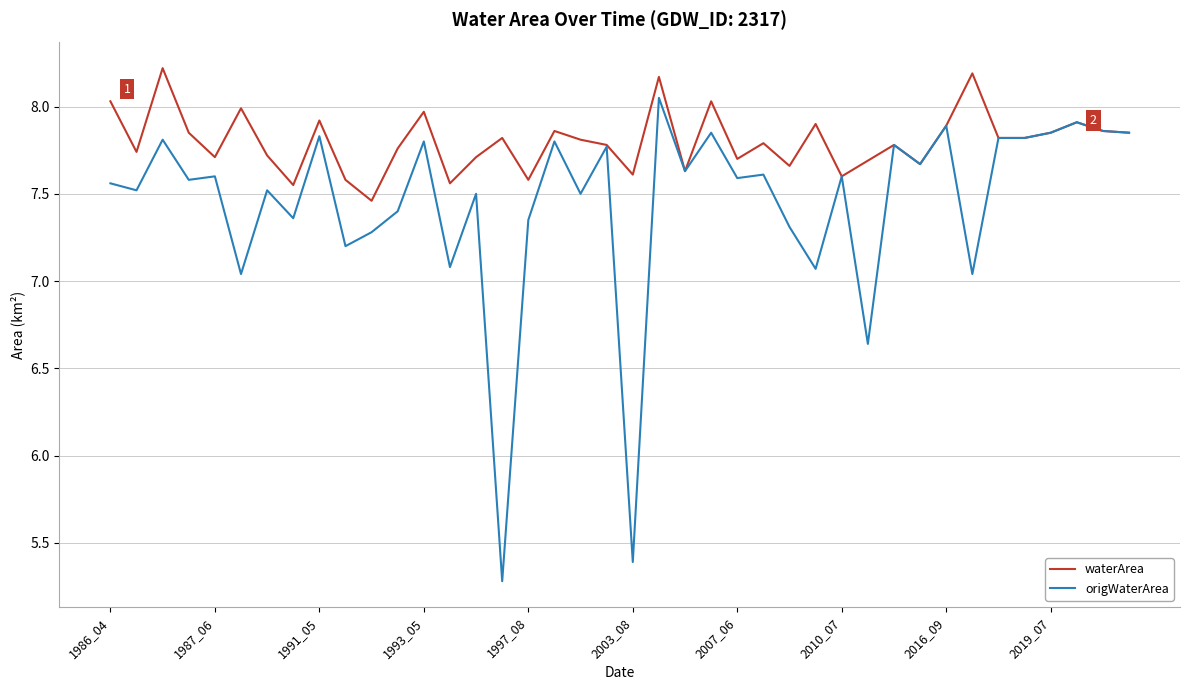

Which series has the largest total across all categories?

waterArea